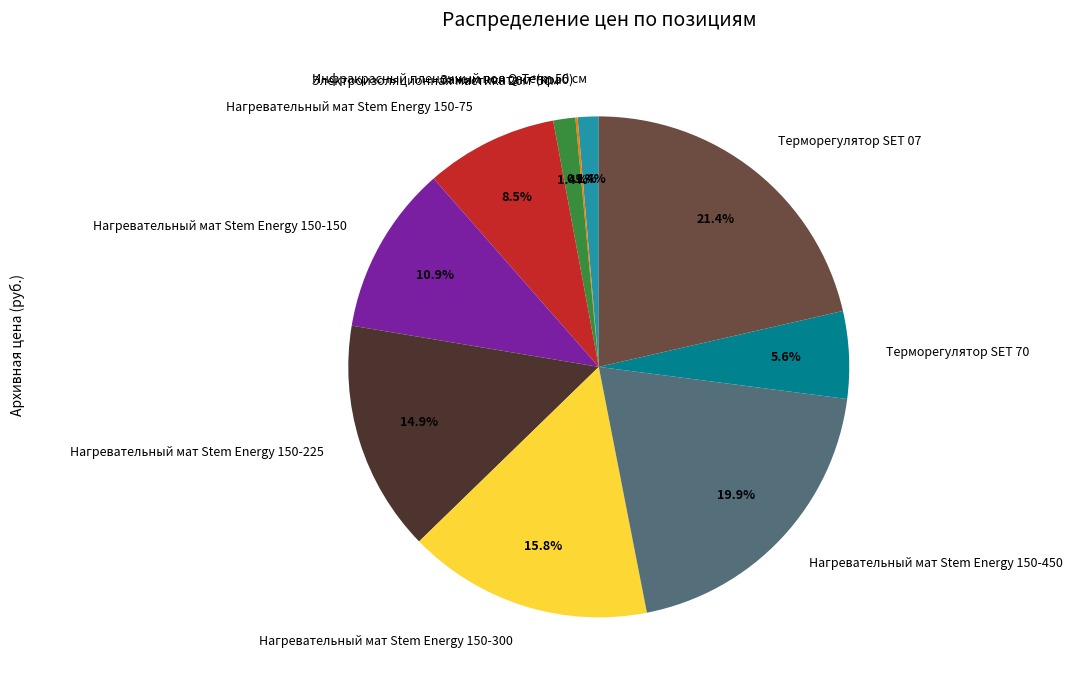

What is the total percentage of Нагревательный мат Stem Energy 150-150 and Электроизоляционная мастика 20м*5см?

12.3%